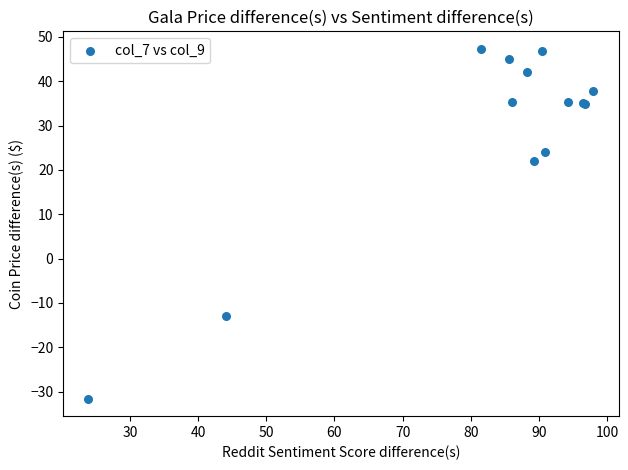

What Y value in the scatter plot is closest to 7?

22.0